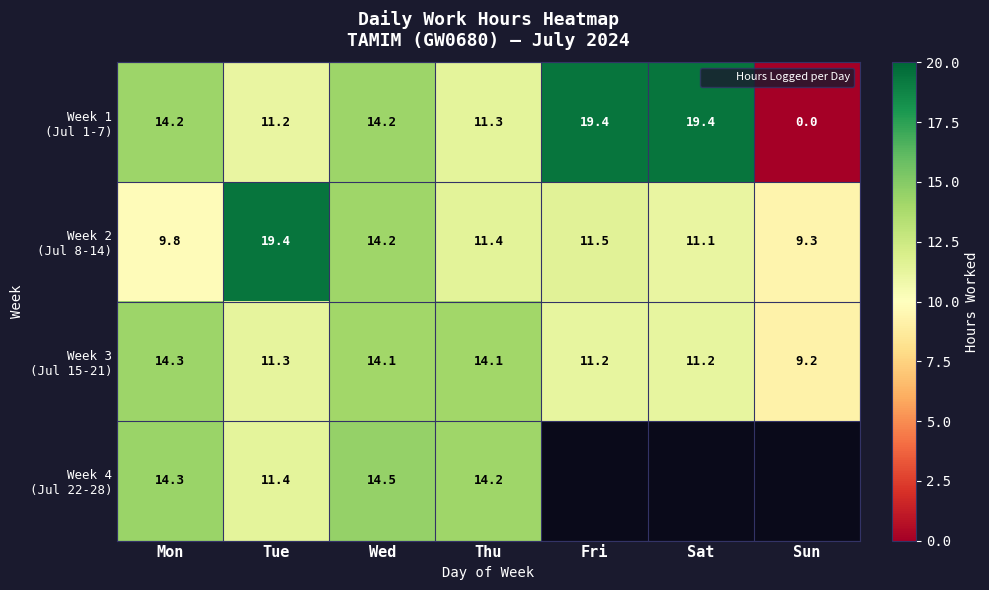

What is the spread (max minus min) of values at Sat?

8.3